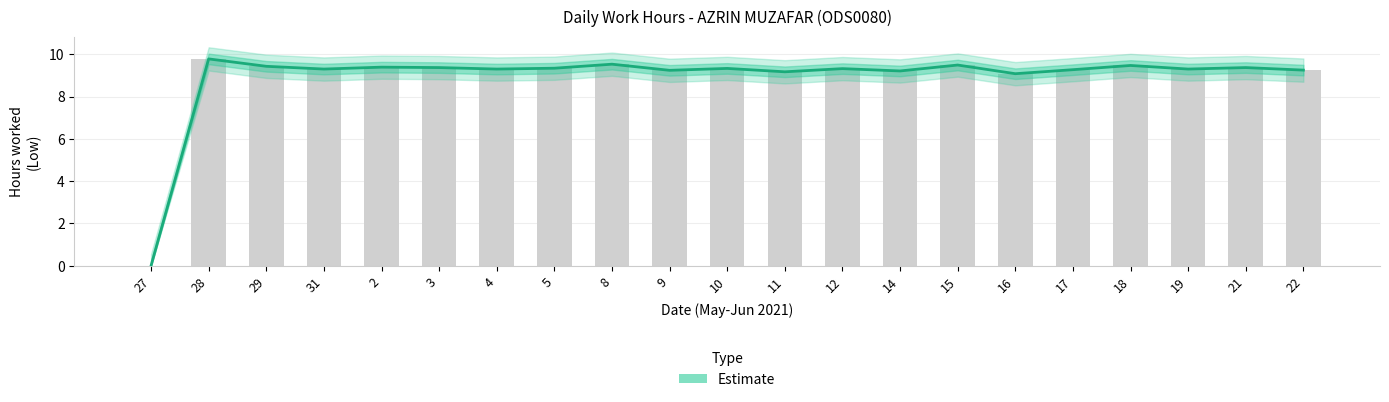

What is the average value?

8.9